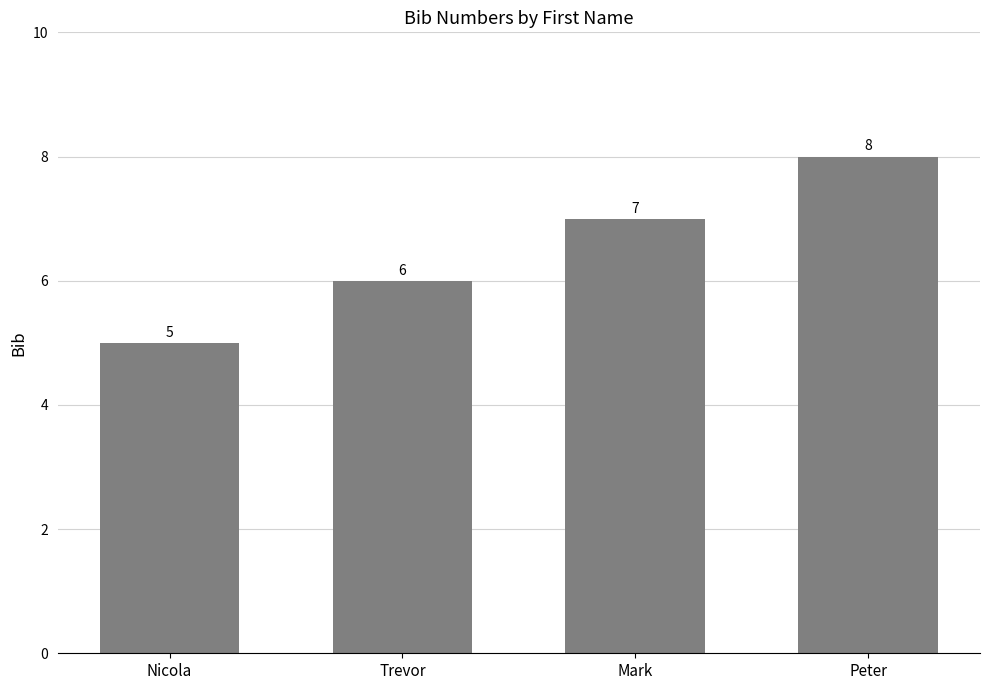

Which category has the lowest value across all series?

Nicola